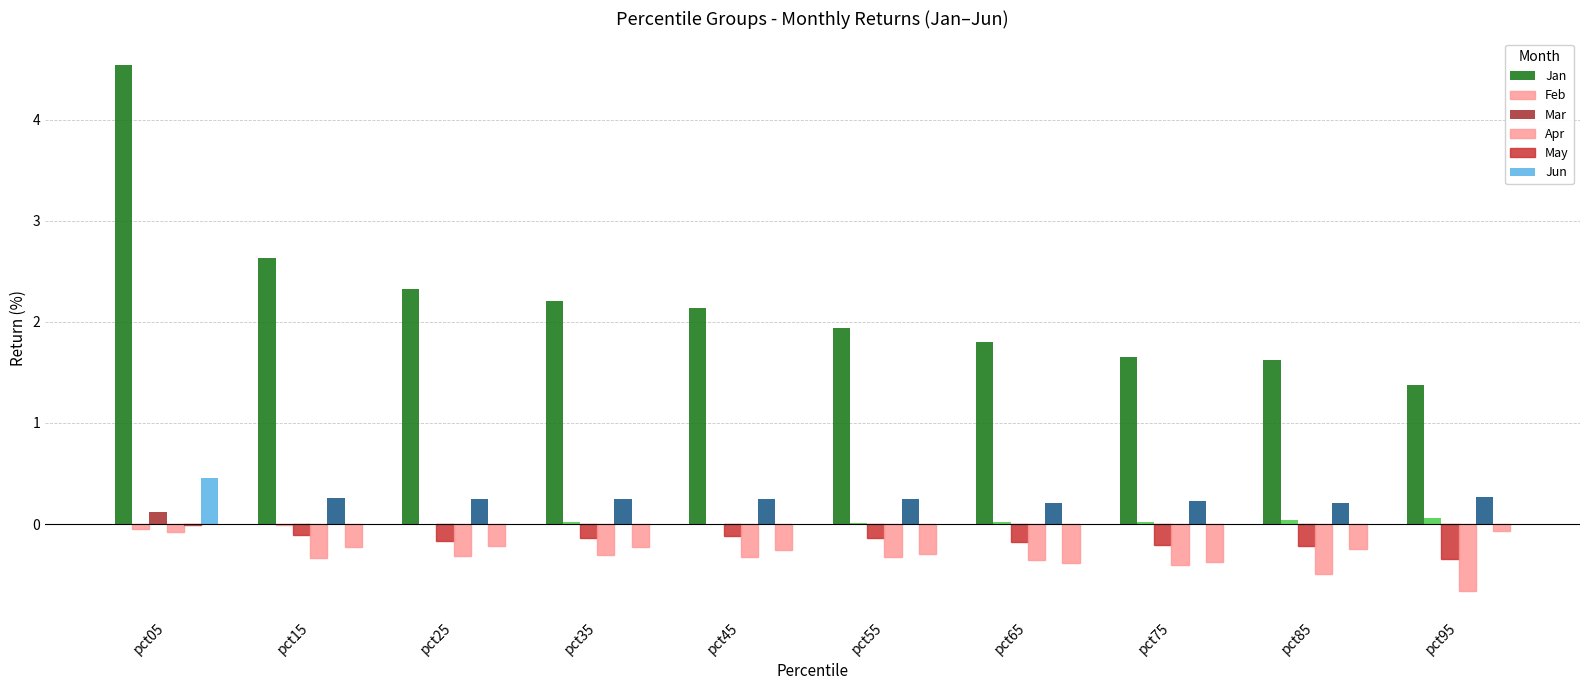

True or false: May has a value of 0.2 at pct75.

True